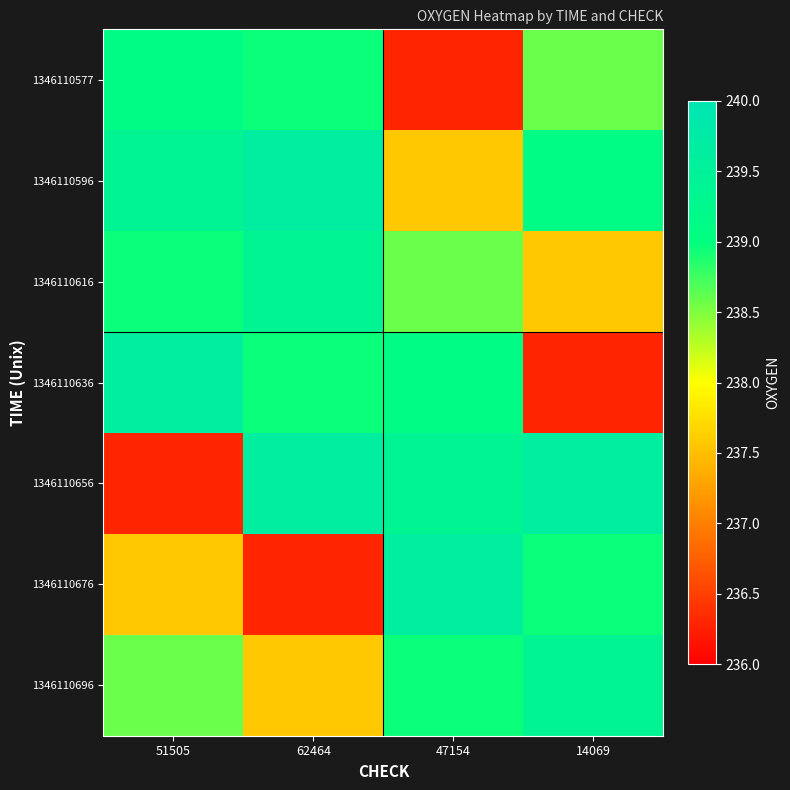

Reading right to left, list all the values displayed in this chart.

1346110577: 14069=238.6	47154=236.3	62464=239.0	51505=239.1
1346110596: 14069=239.1	47154=237.6	62464=239.6	51505=239.4
1346110616: 14069=237.6	47154=238.6	62464=239.4	51505=239.0
1346110636: 14069=236.3	47154=239.1	62464=239.0	51505=239.6
1346110656: 14069=239.6	47154=239.4	62464=239.6	51505=236.3
1346110676: 14069=239.0	47154=239.6	62464=236.3	51505=237.6
1346110696: 14069=239.4	47154=239.0	62464=237.6	51505=238.6